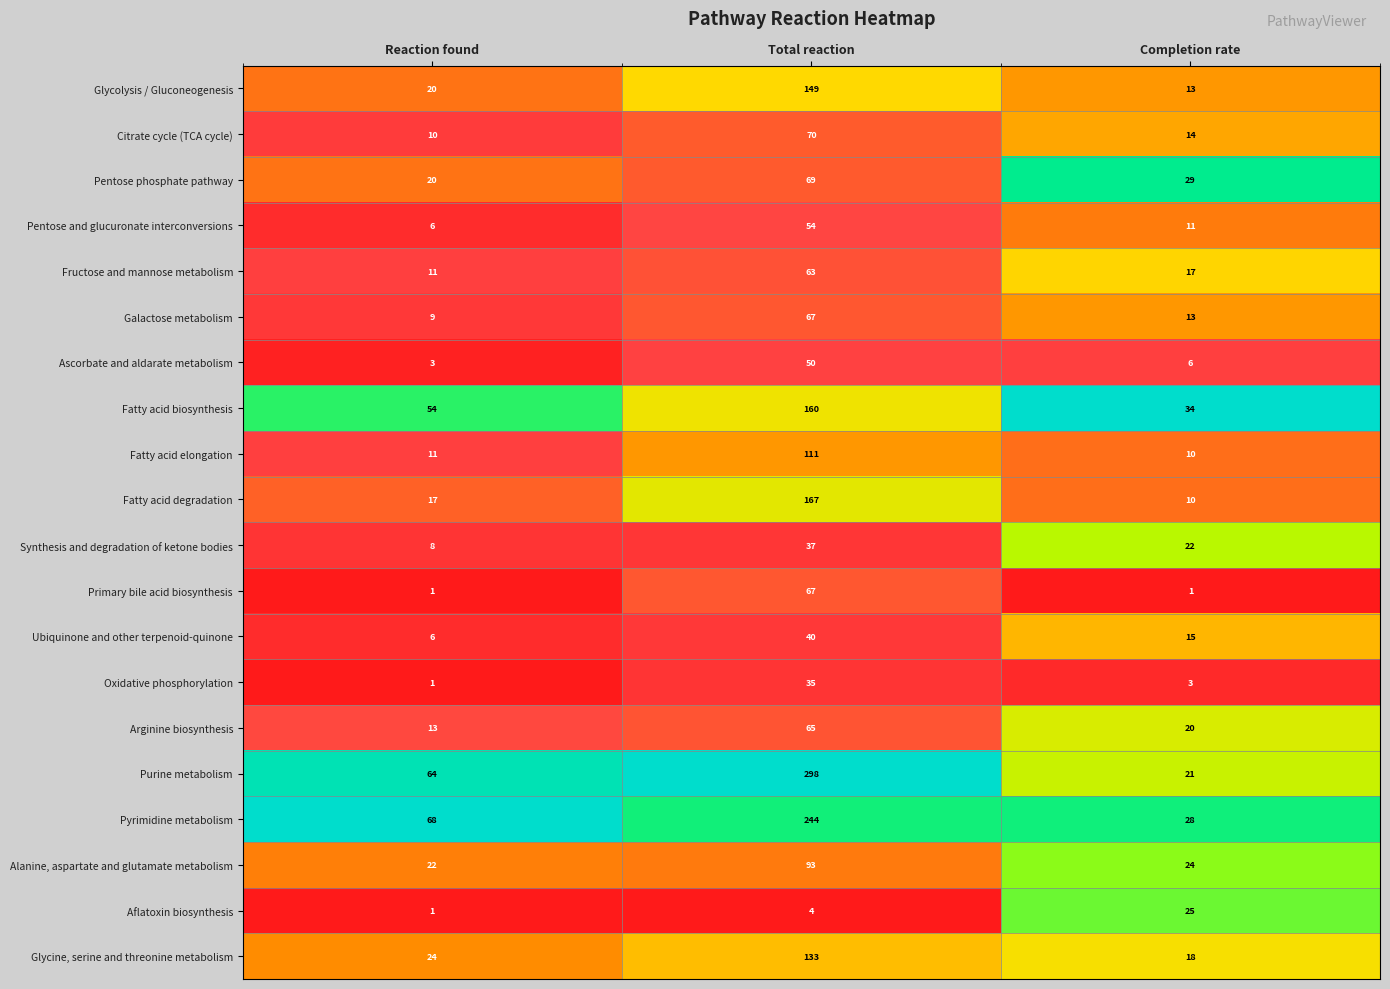

What is the total value across all series at Completion rate?

334